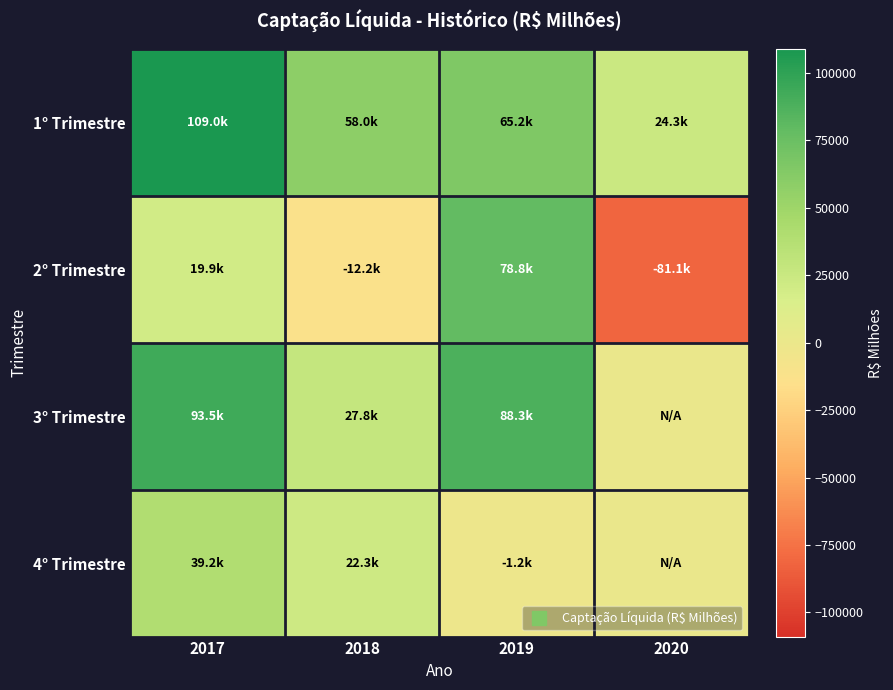

What is the maximum value shown in the chart?

109003.4